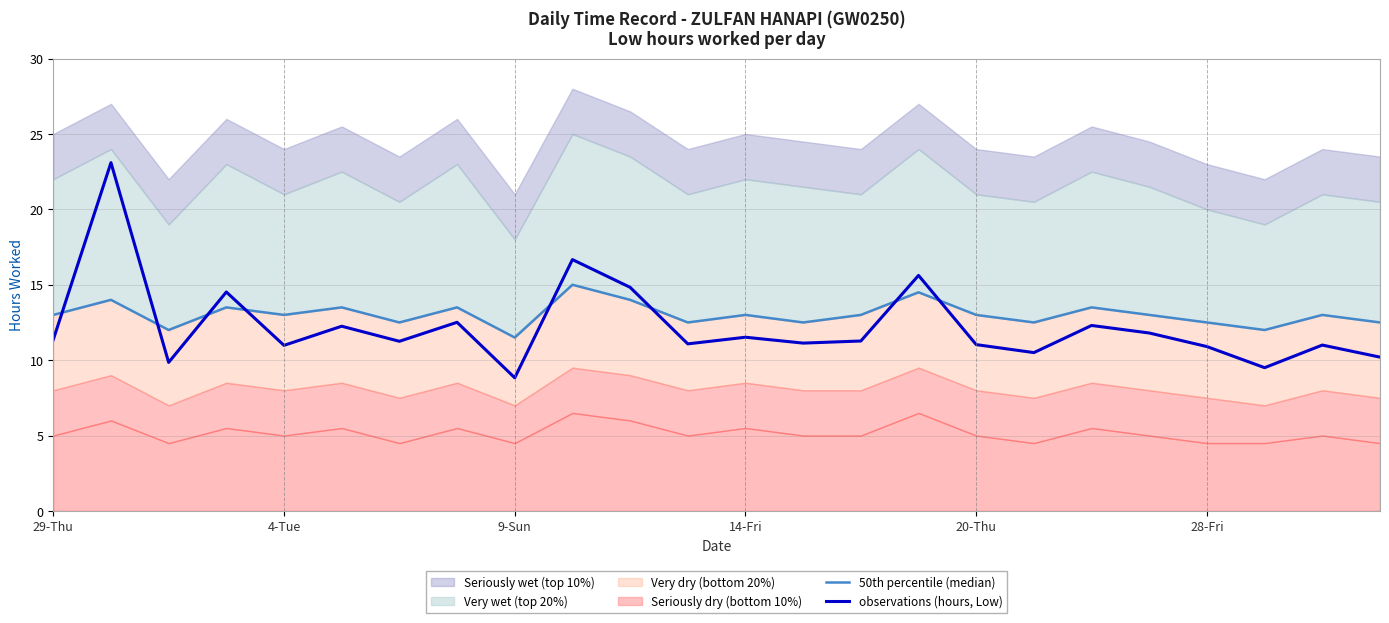

Reading left to right, transcribe all the data shown in this chart.

50th percentile (median): 13.0	14.0	12.0	13.5	13.0	13.5	12.5	13.5	11.5	15.0	14.0	12.5	13.0	12.5	13.0	14.5	13.0	12.5	13.5	13.0	12.5	12.0	13.0	12.5
observations (hours, Low): 11.4	23.1	9.8	14.5	11.0	12.2	11.2	12.5	8.8	16.7	14.8	11.1	11.5	11.1	11.3	15.6	11.0	10.5	12.3	11.8	10.9	9.5	11.0	10.2